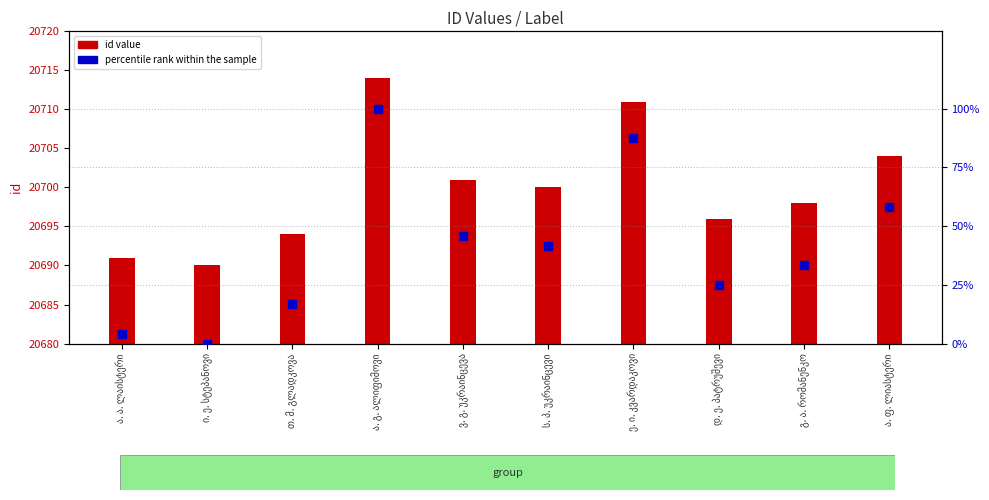

What is the total value across all series at ვ. გ. უკრაინცევა?

20746.8